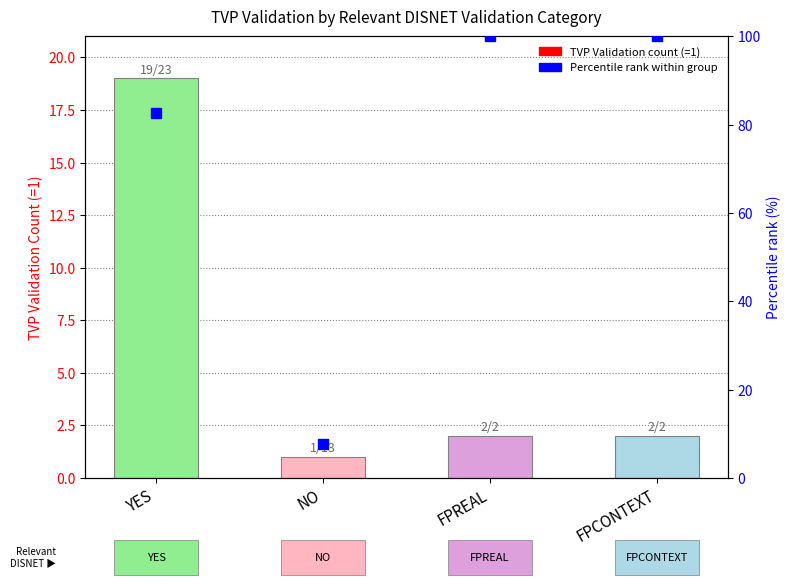

Which has a higher value, YES or FPCONTEXT?

YES